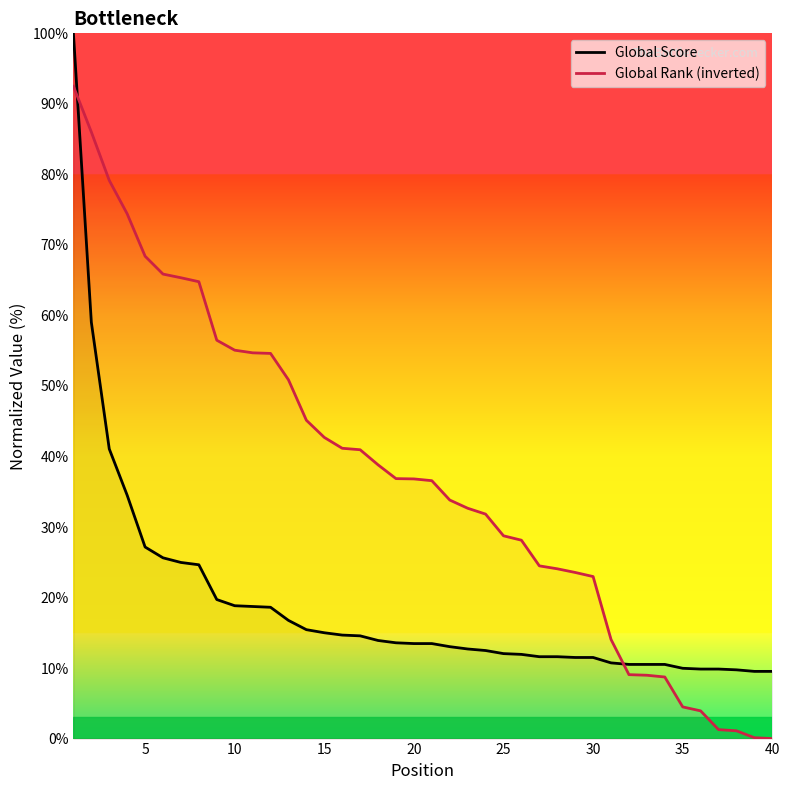

At how many categories does at least one series exceed 93?

1